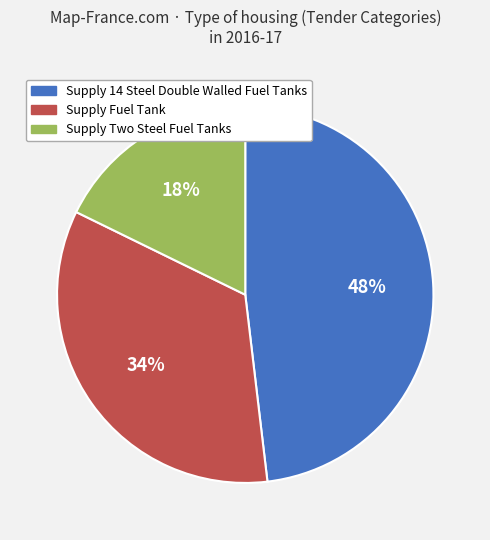

Does Supply Fuel Tank represent more than half of the total?

No